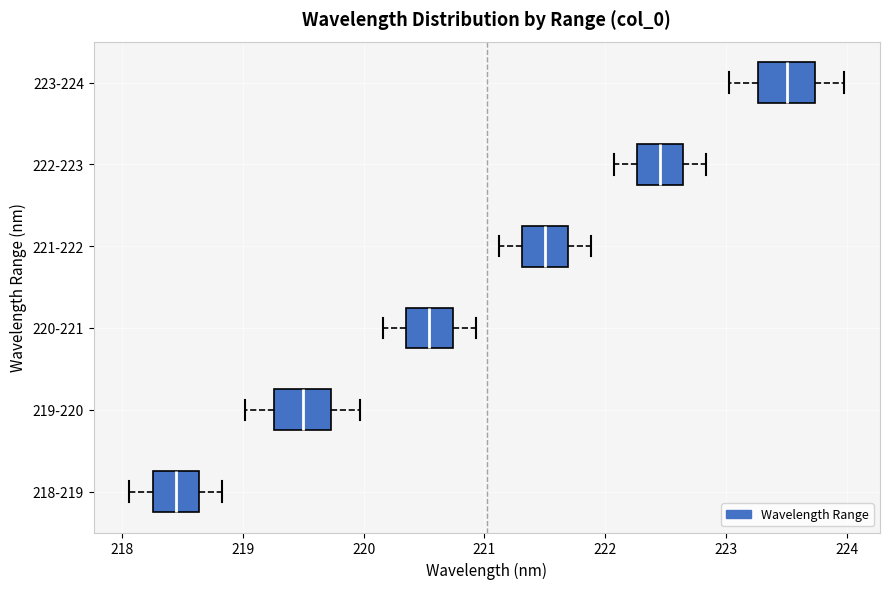

Which box has the furthest to the right median line?

223-224